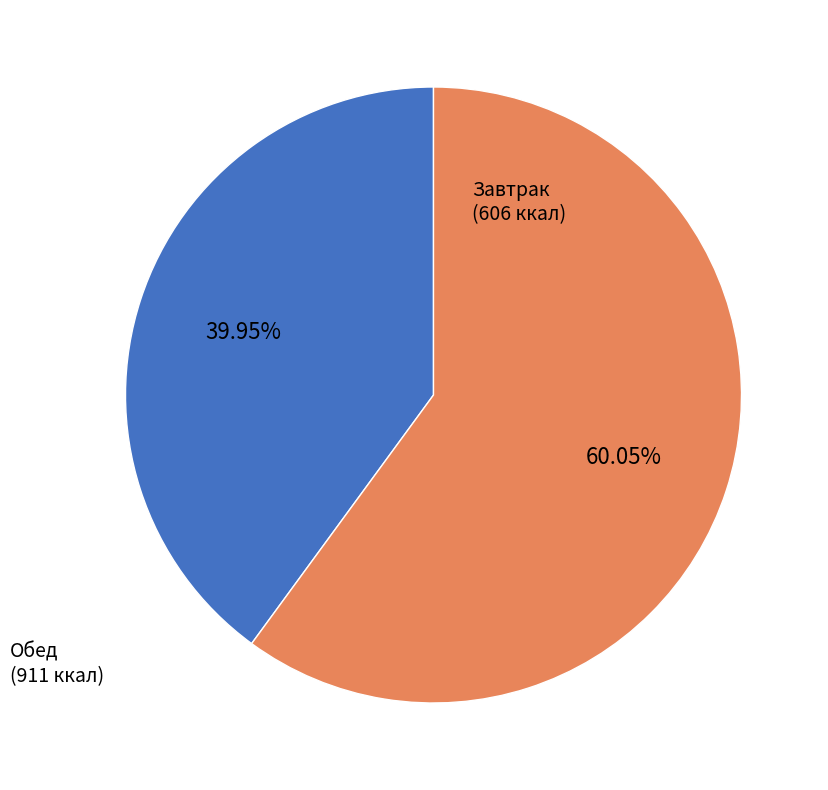

Is there a majority slice in this chart?

Yes